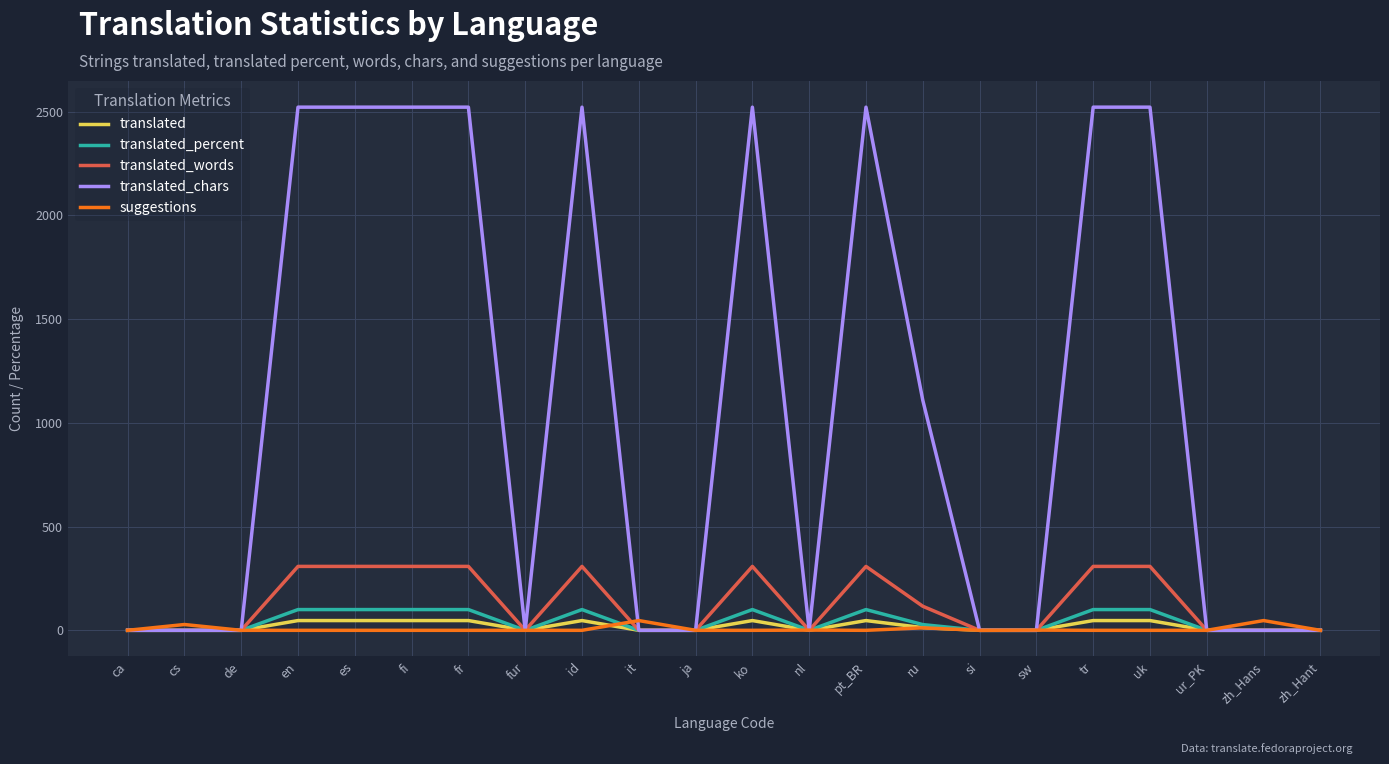

The value of translated_chars at si is 895.5. True or false?

False